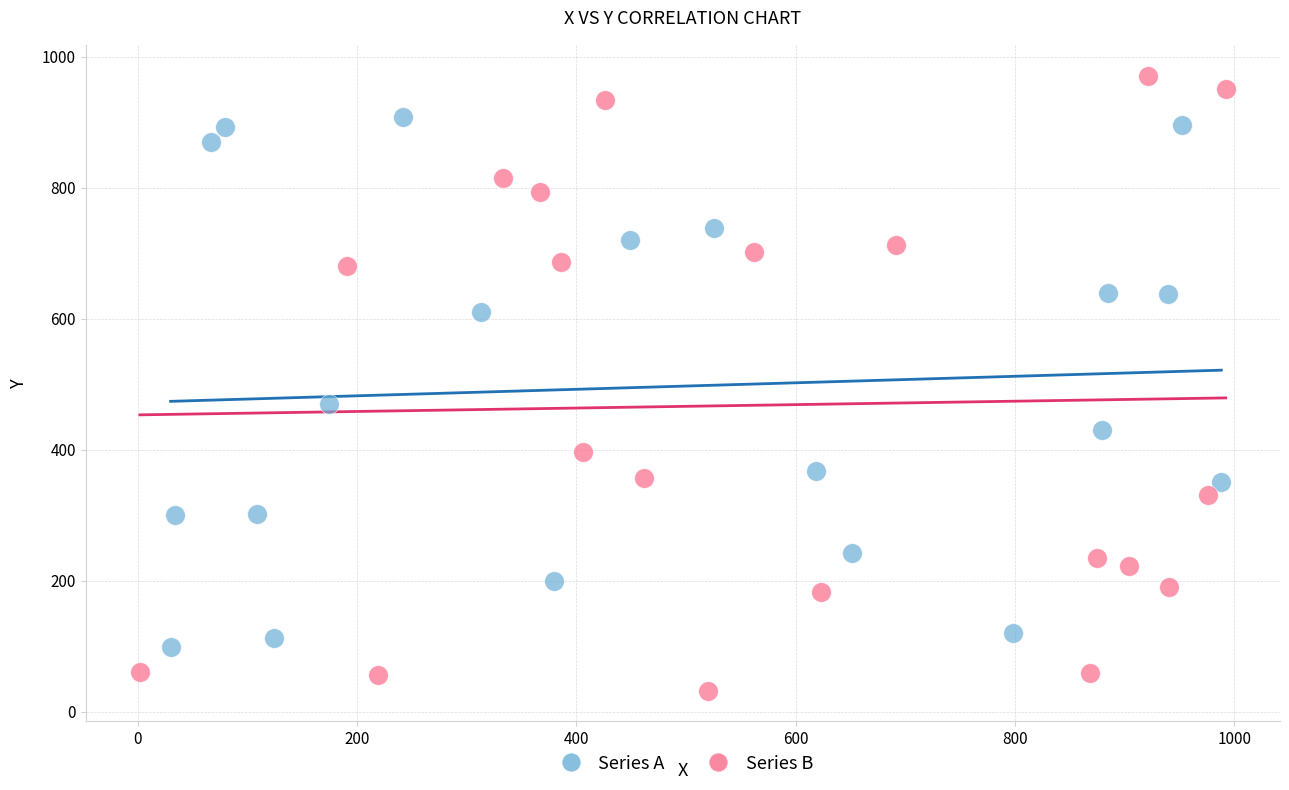

Which series reaches the maximum Y coordinate?

Series B